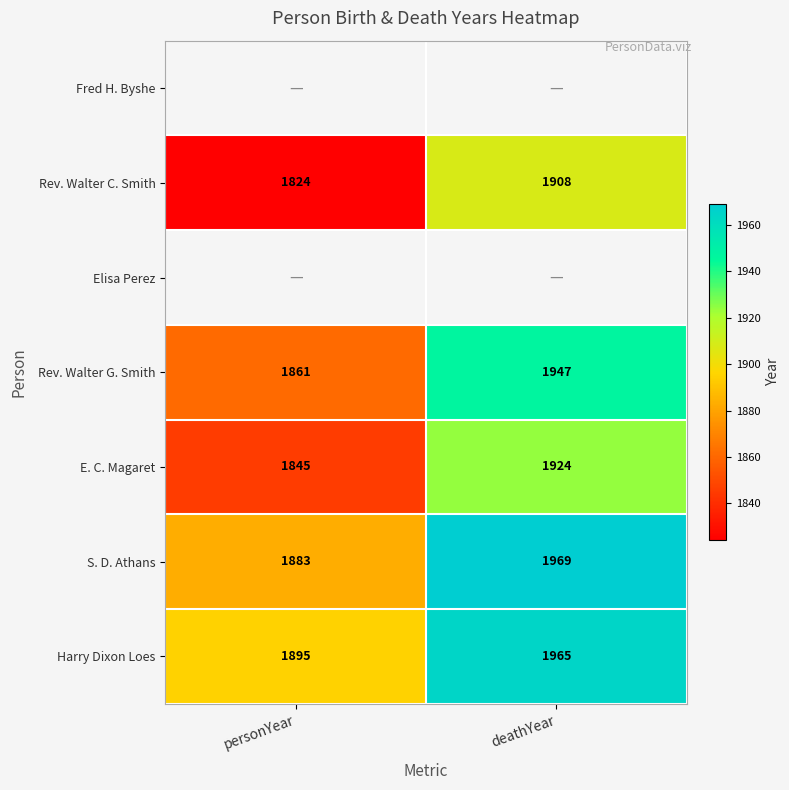

Which category has the lowest value in the Rev. Walter C. Smith series?

personYear